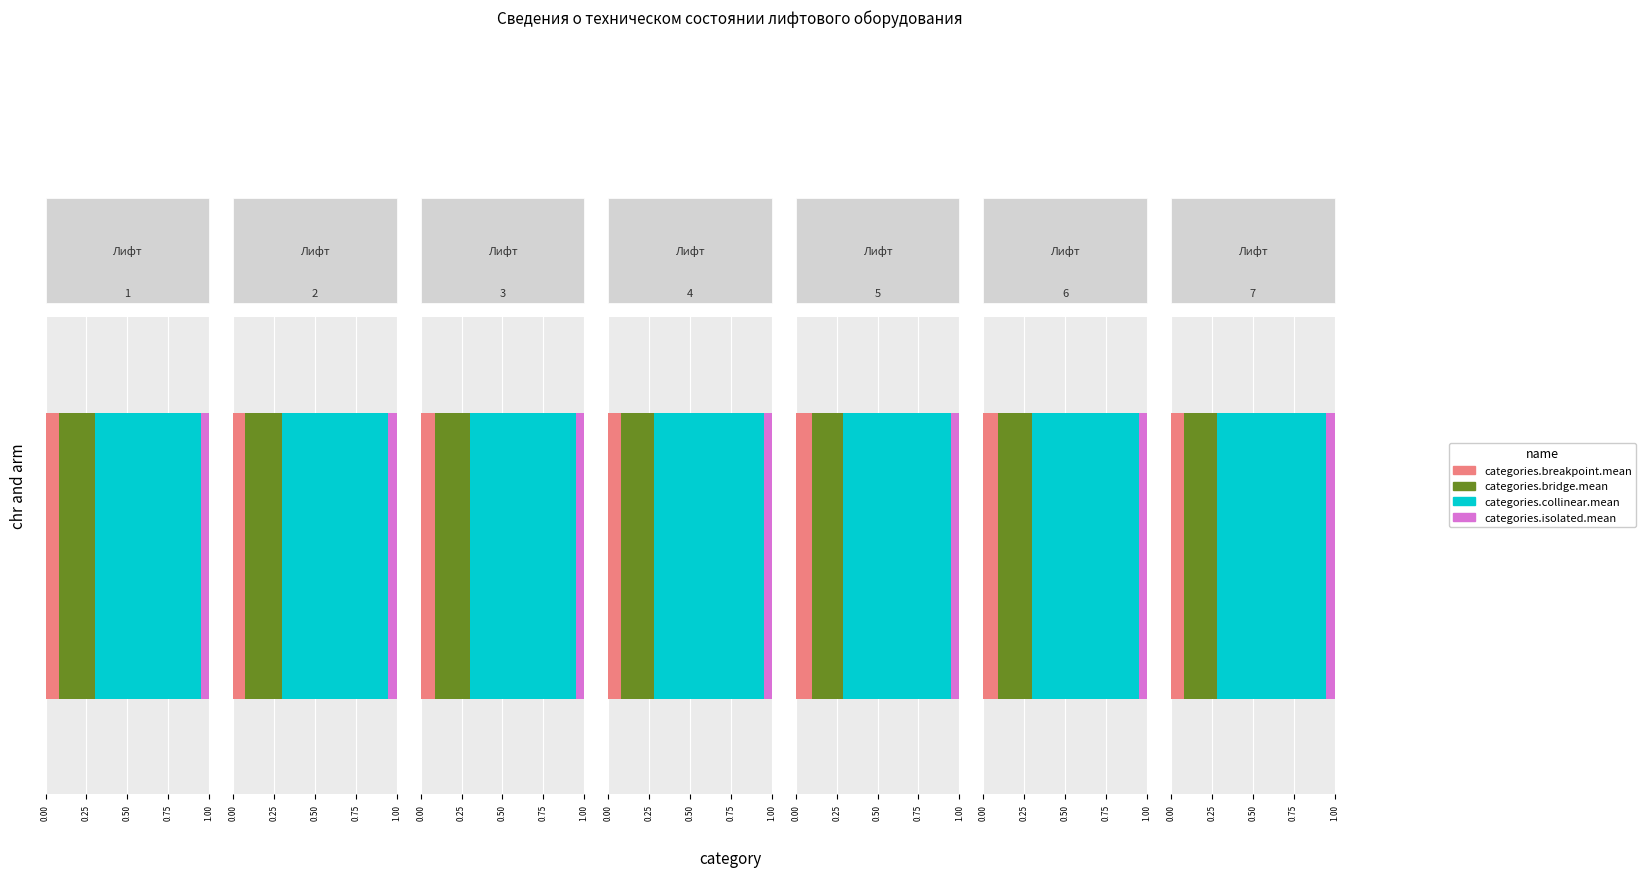

Rank the categories by categories.isolated.mean value from highest to lowest.

Лифт 1, Лифт 2, Лифт 3, Лифт 4, Лифт 5, Лифт 6, Лифт 7